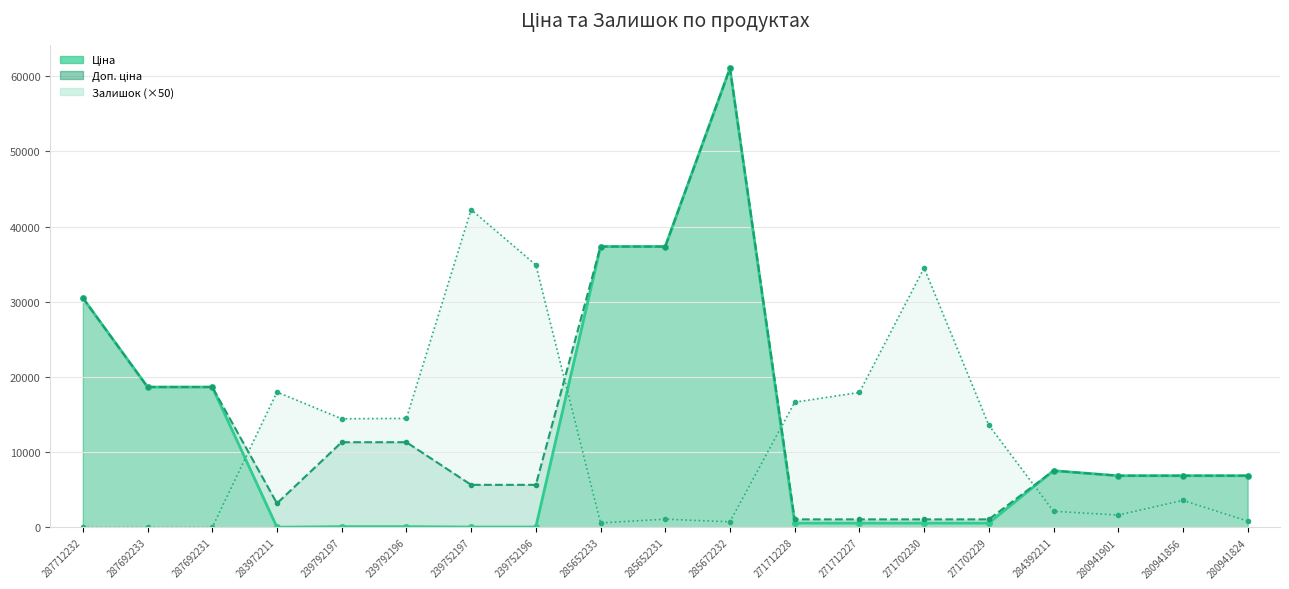

True or false: Залишок has more than 0 interior local peaks.

True